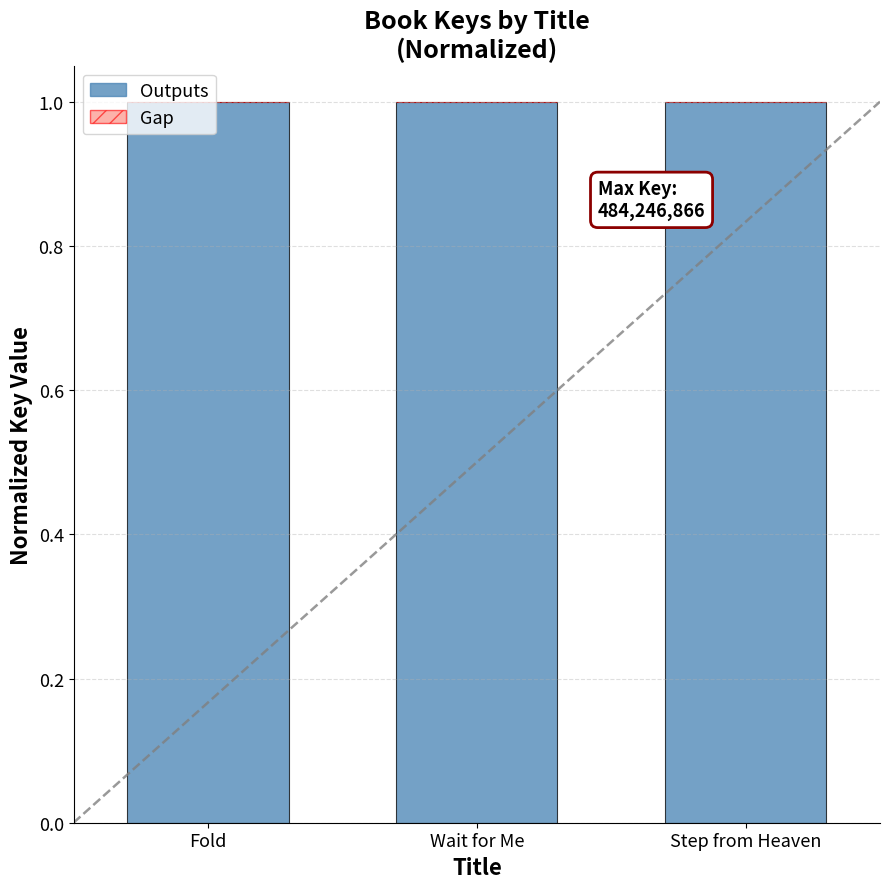

What is the maximum value for Outputs?

1.0